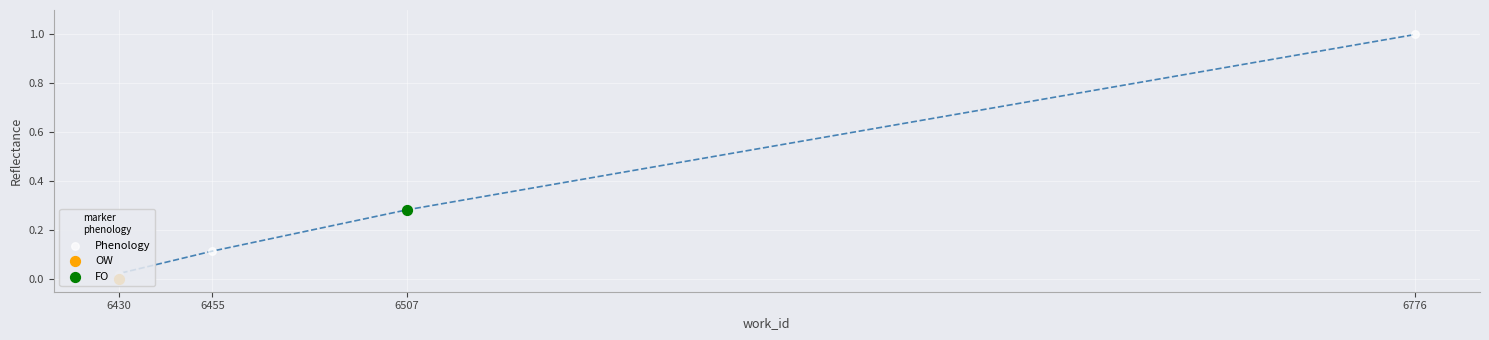

Which has a higher value, 6455 or 6430?

6455